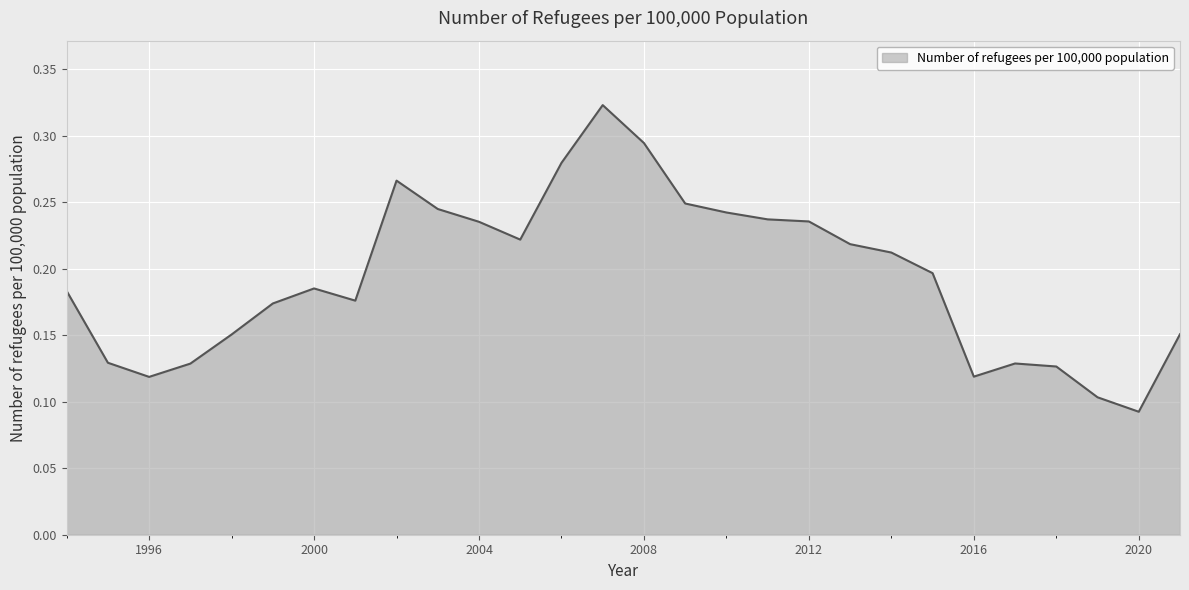

Reading left to right, transcribe all the data shown in this chart.

1994=0.2	1995=0.1	1996=0.1	1997=0.1	1998=0.2	1999=0.2	2000=0.2	2001=0.2	2002=0.3	2003=0.2	2004=0.2	2005=0.2	2006=0.3	2007=0.3	2008=0.3	2009=0.2	2010=0.2	2011=0.2	2012=0.2	2013=0.2	2014=0.2	2015=0.2	2016=0.1	2017=0.1	2018=0.1	2019=0.1	2020=0.1	2021=0.2